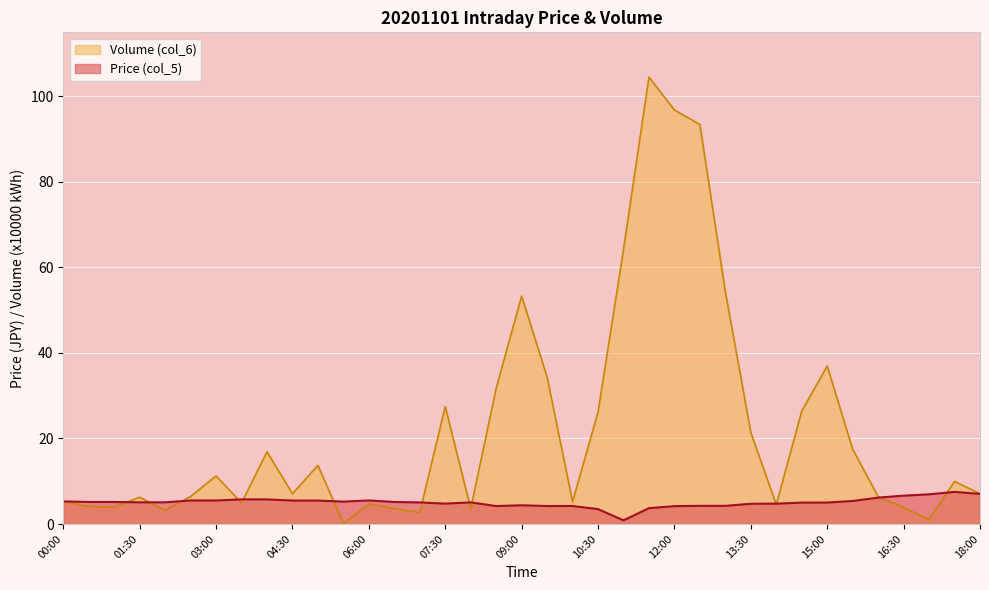

What is the total value across all series at 17:30?

17.5